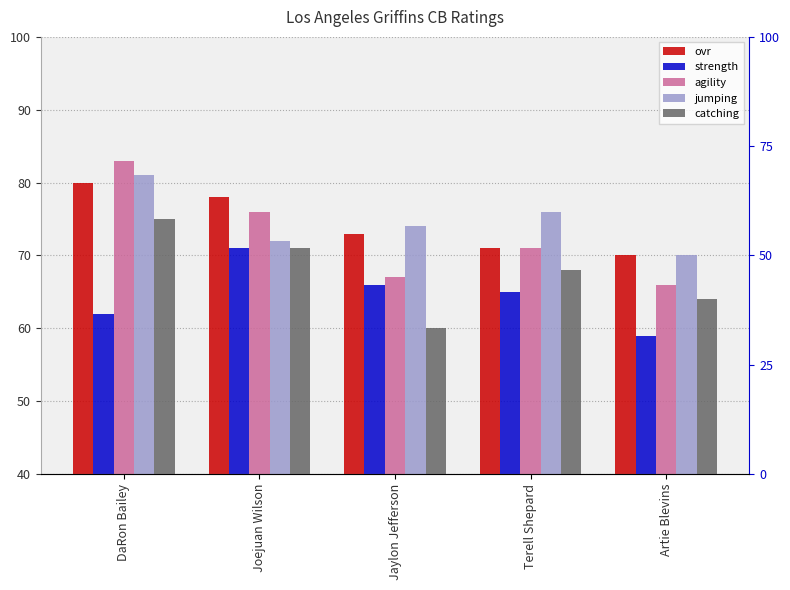

Between Terell Shepard and Jaylon Jefferson, which is larger?

Jaylon Jefferson